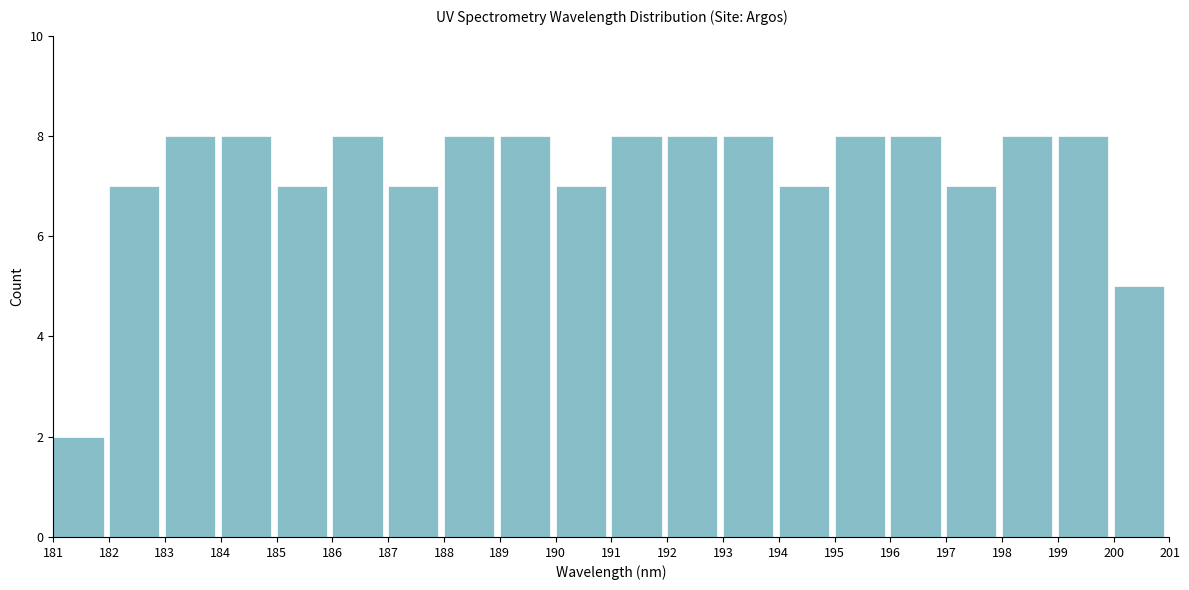

Reading left to right, list every bar in this chart as the range it spans on the x-axis followed by its height. The values are not printed on the chart, so give them approximately, as read against the axis.

181 to 182: 2
182 to 183: 7
183 to 184: 8
184 to 185: 8
185 to 186: 7
186 to 187: 8
187 to 188: 7
188 to 189: 8
189 to 190: 8
190 to 191: 7
191 to 192: 8
192 to 193: 8
193 to 194: 8
194 to 195: 7
195 to 196: 8
196 to 197: 8
197 to 198: 7
198 to 199: 8
199 to 200: 8
200 to 201: 5